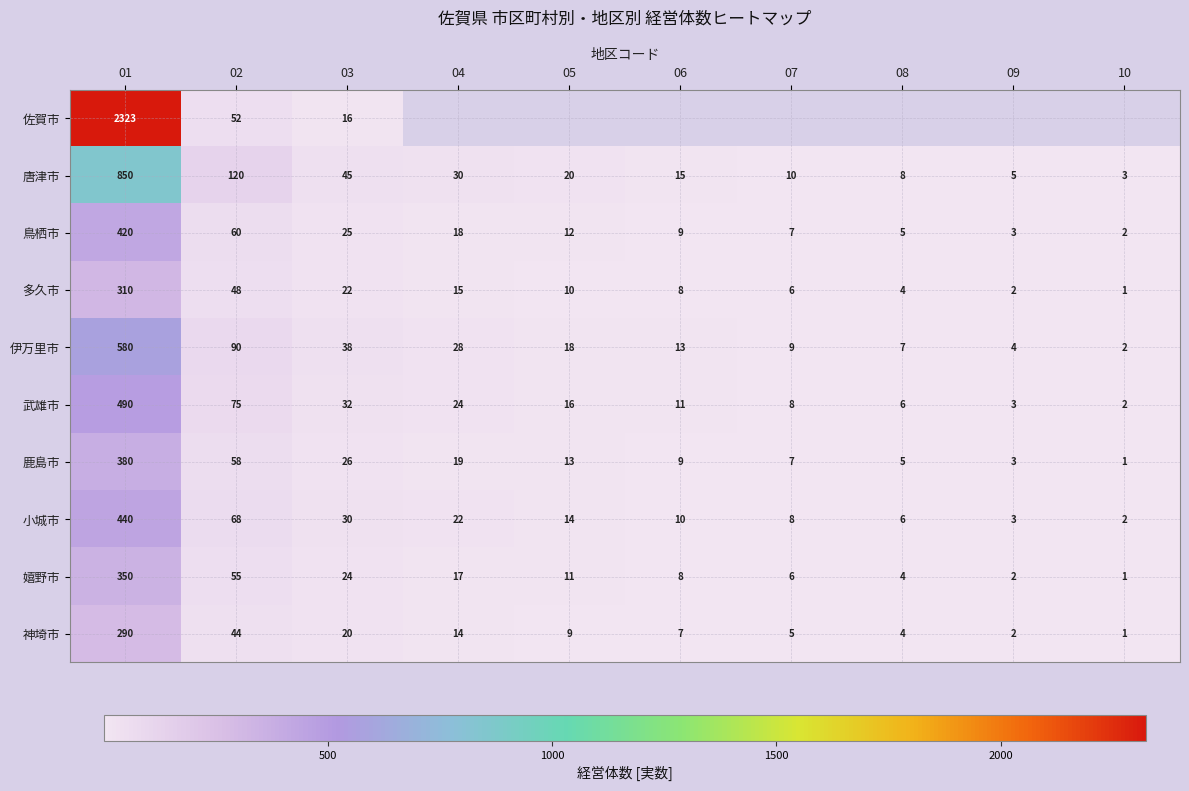

At which category is the sum across all series the highest?

01